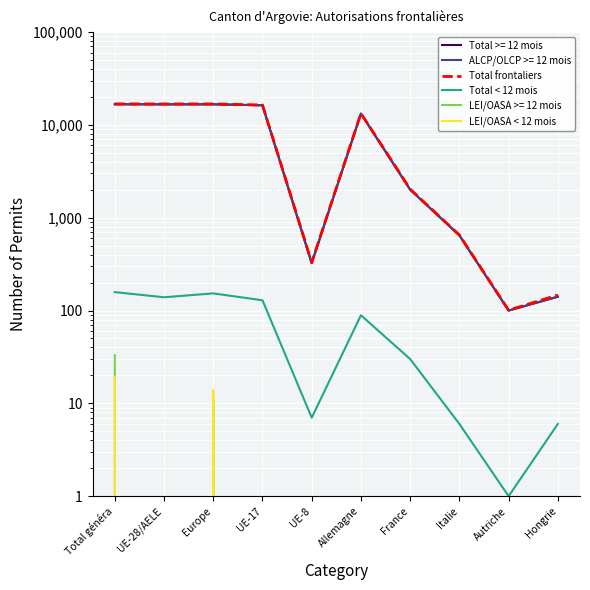

True or false: LEI/OASA < 12 mois and Total frontaliers intersect in this chart.

False